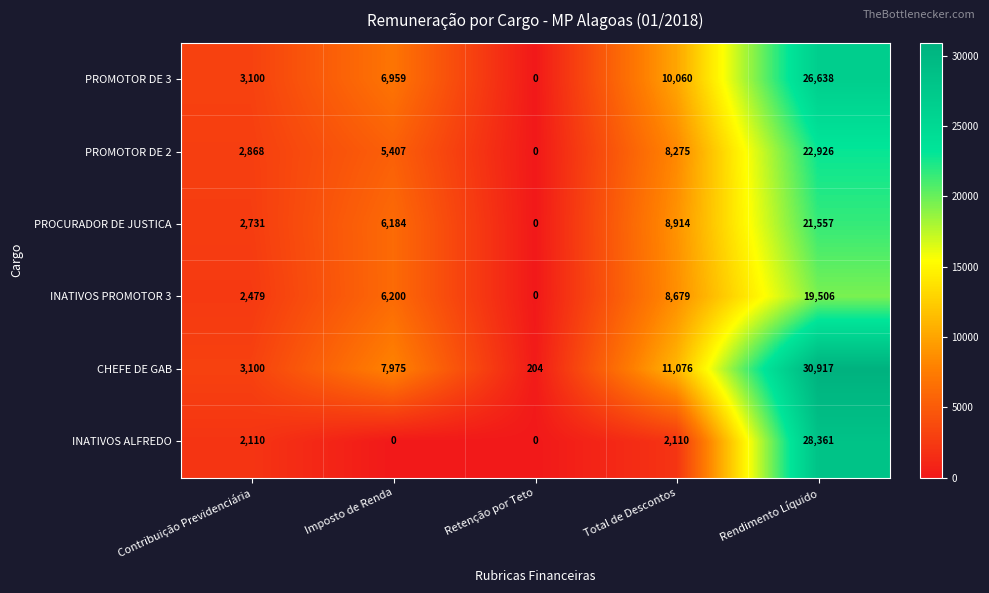

What is the approximate value of PROMOTOR DE 3 at Contribuição Previdenciária?

3100